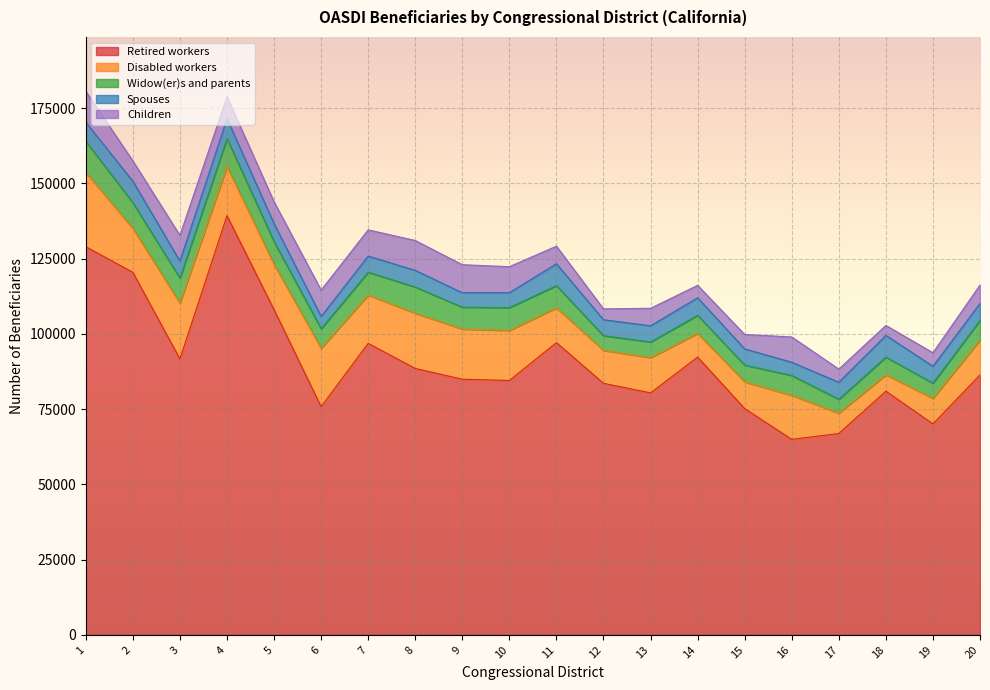

At which category does Disabled workers reach its first local valley?

2